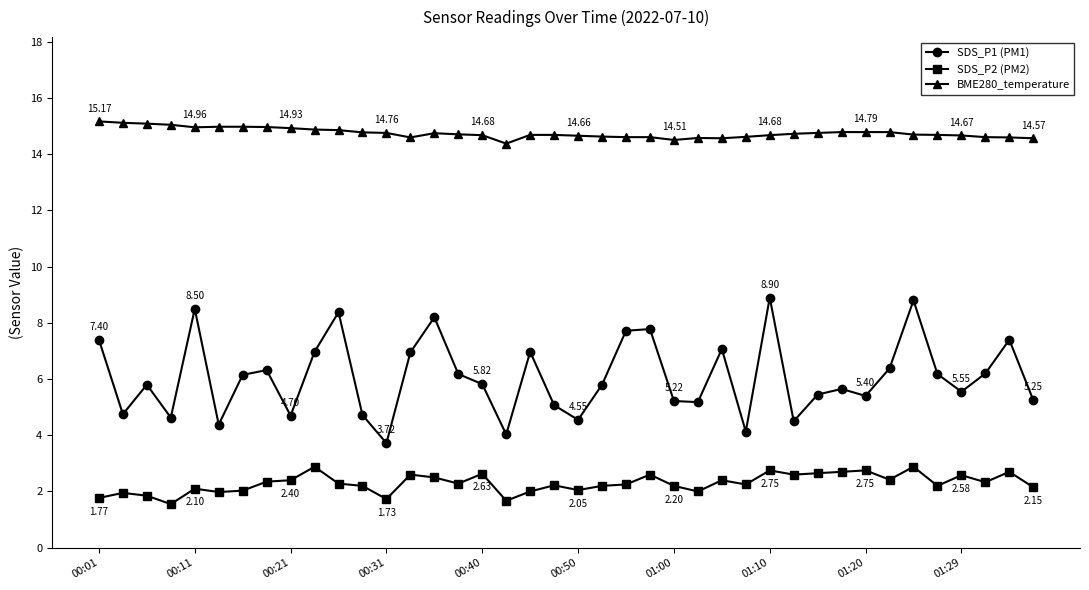

True or false: SDS_P1 (PM1) has more than 0 points higher than both neighbors.

True